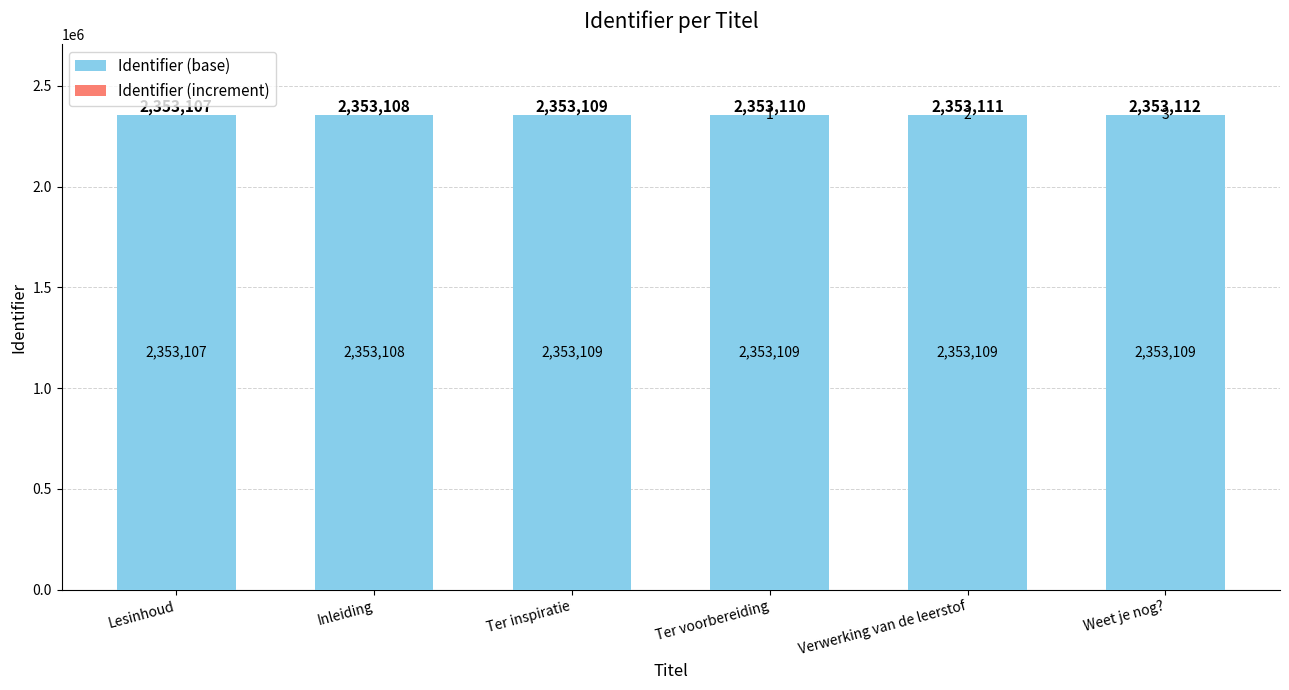

Is it true that Identifier (base) equals 2353107 at Lesinhoud?

True